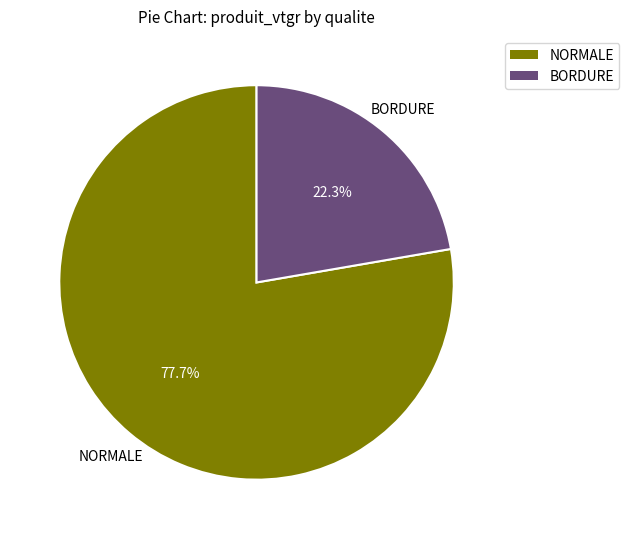

Does any single category account for the majority?

Yes